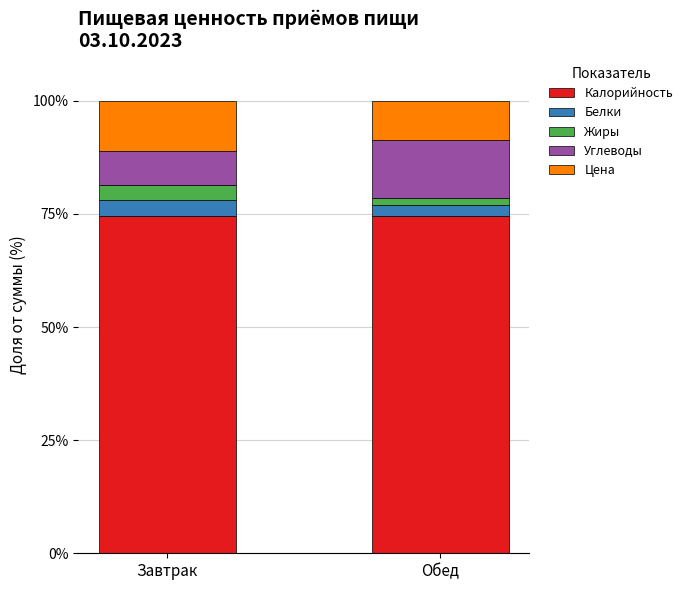

What is the maximum value for Калорийность?

74.6